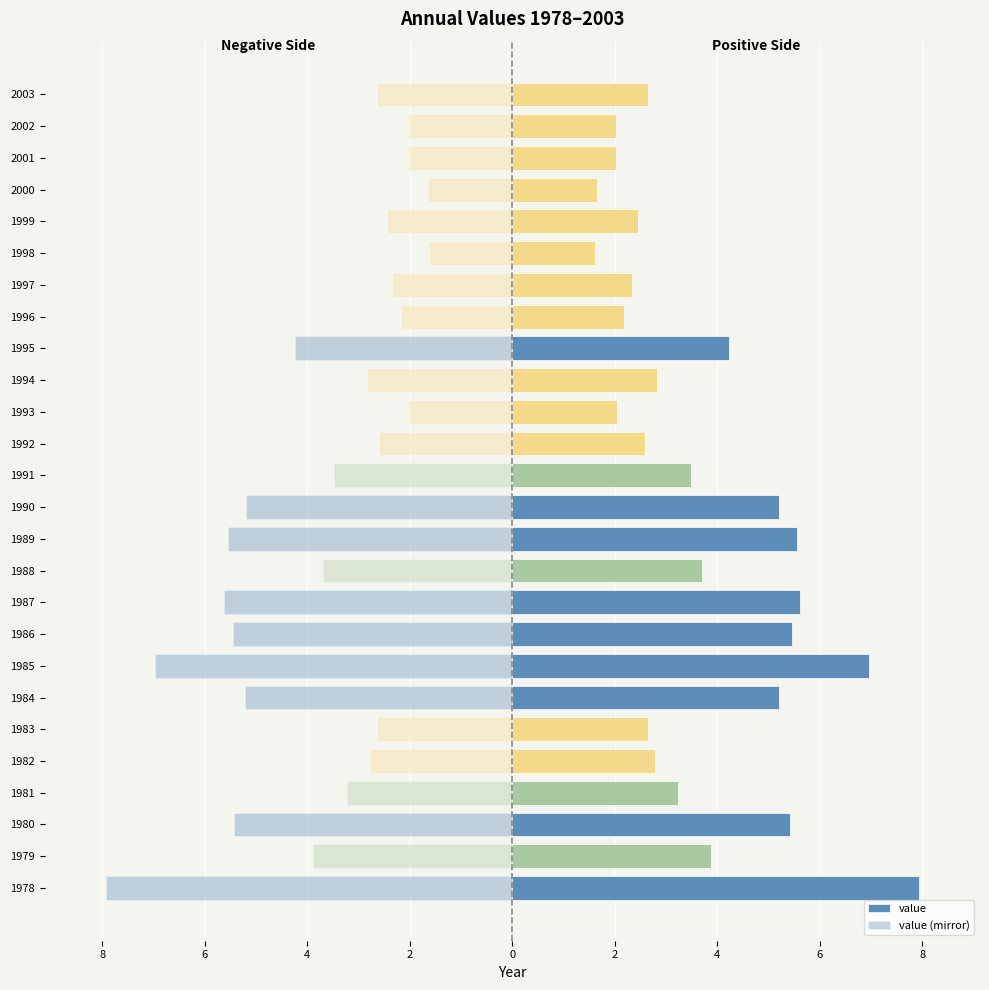

Rank the series by their average value, from lowest to highest.

value (mirror), value